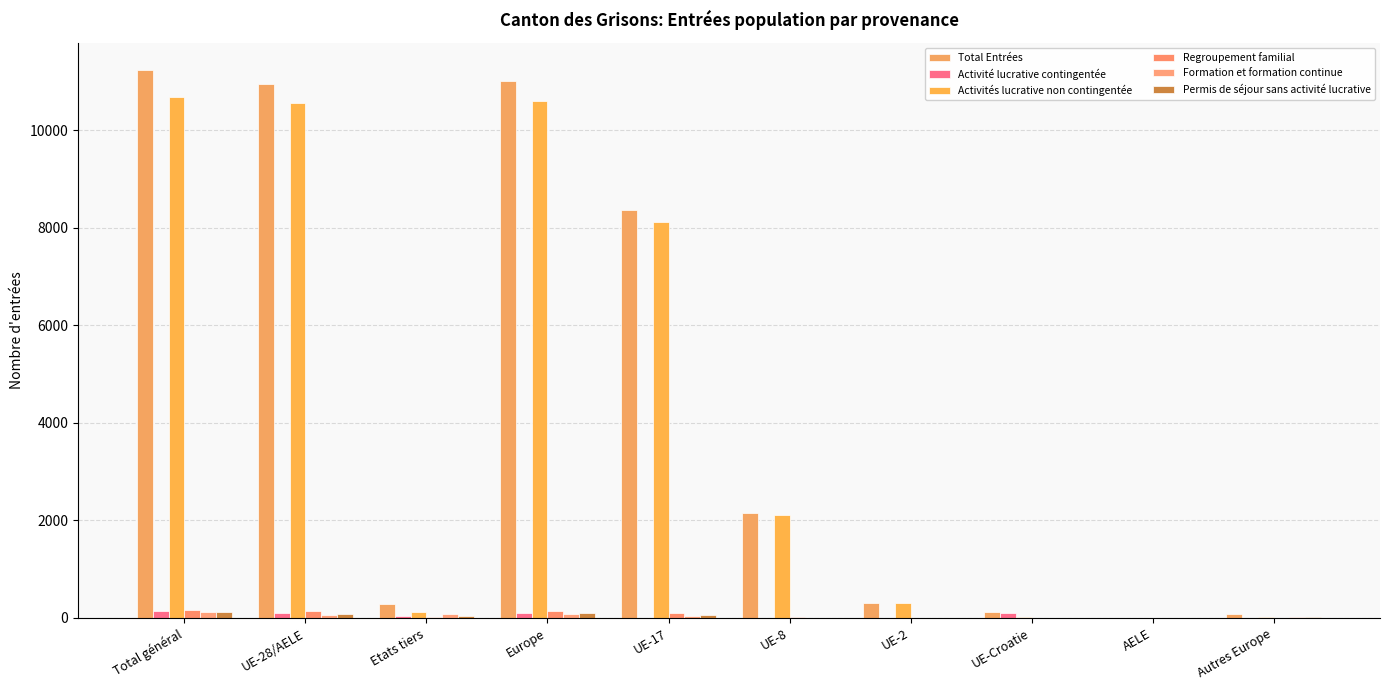

Are the bars horizontal?

No